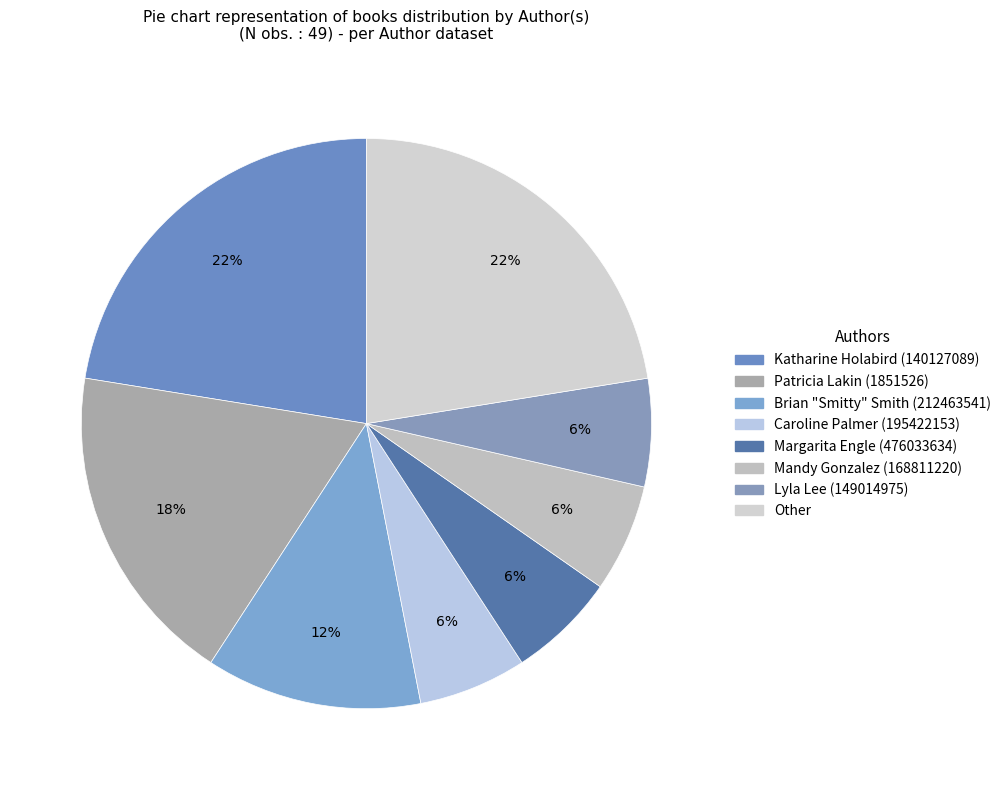

Count the number of slices in the pie.

8